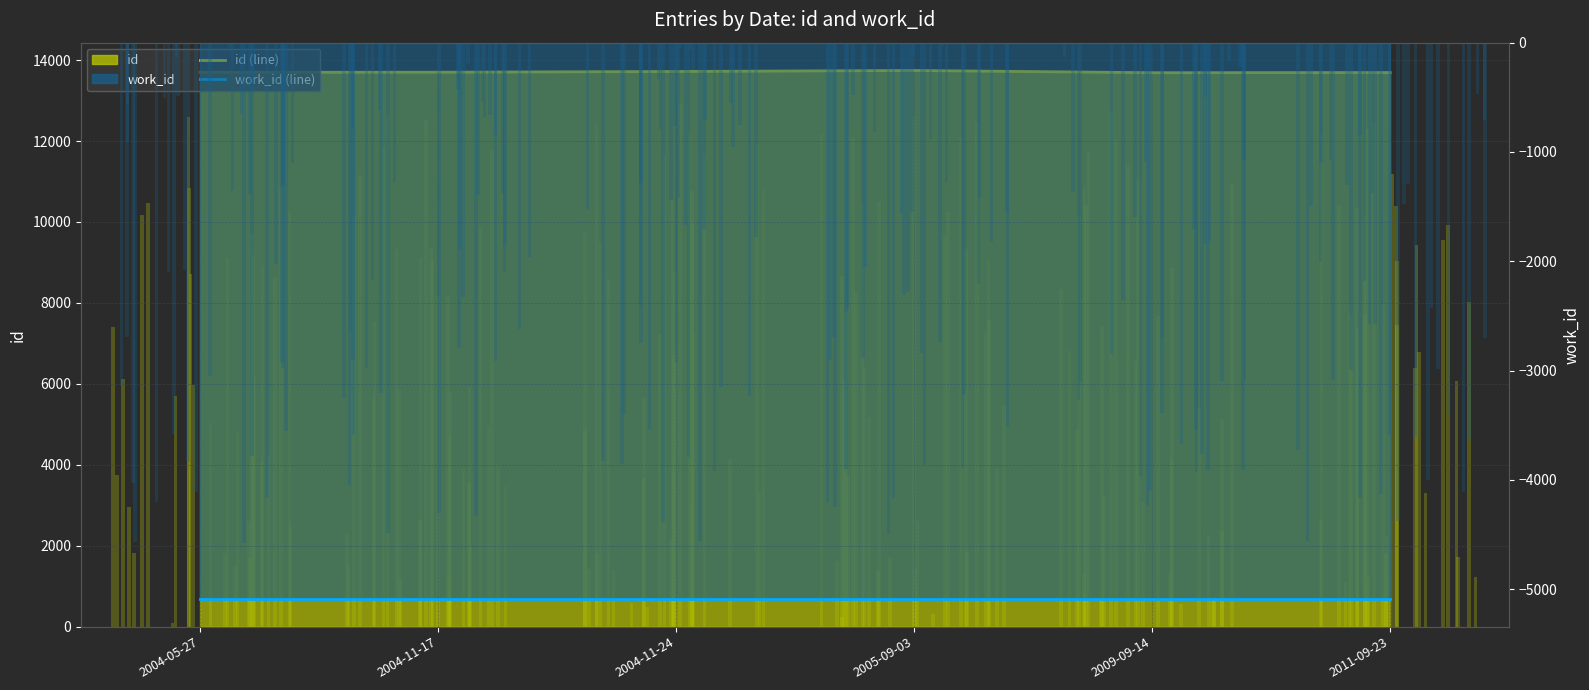

True or false: work_id (line) has a value of -5088 at 2011-09-23.

True